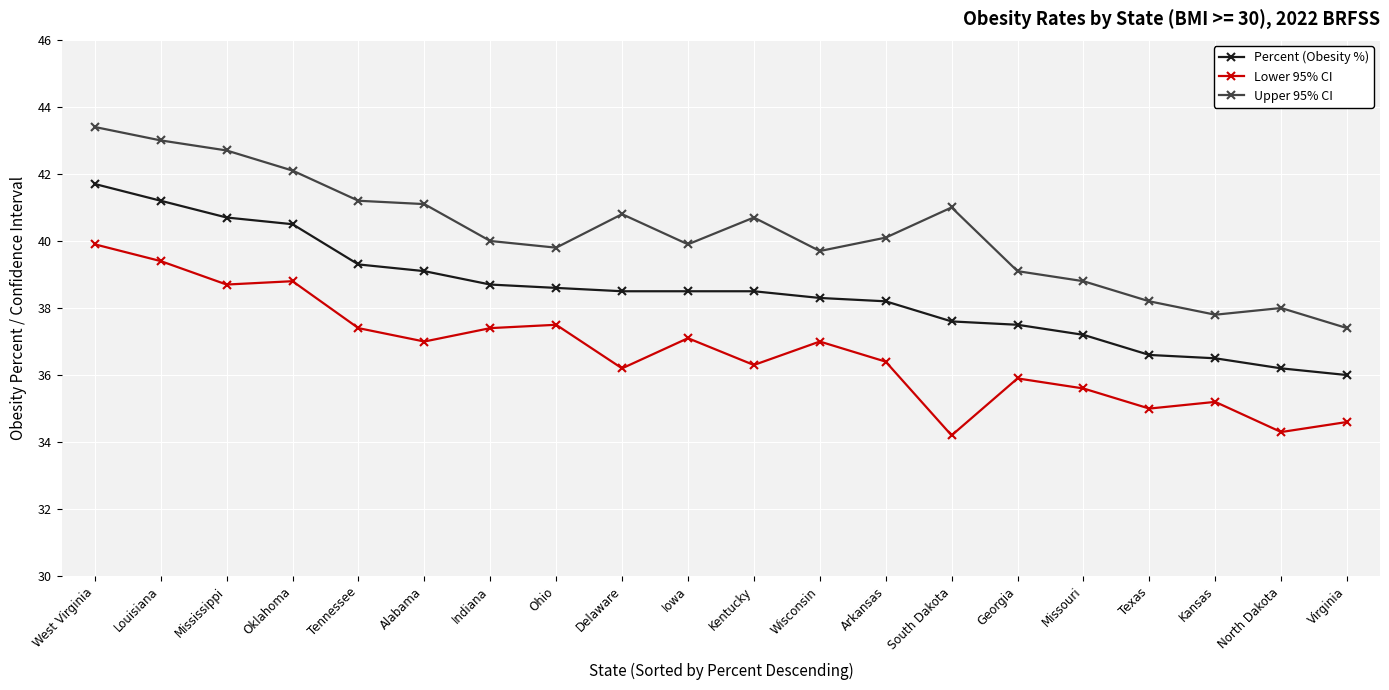

What is the maximum value shown in the chart?

43.4